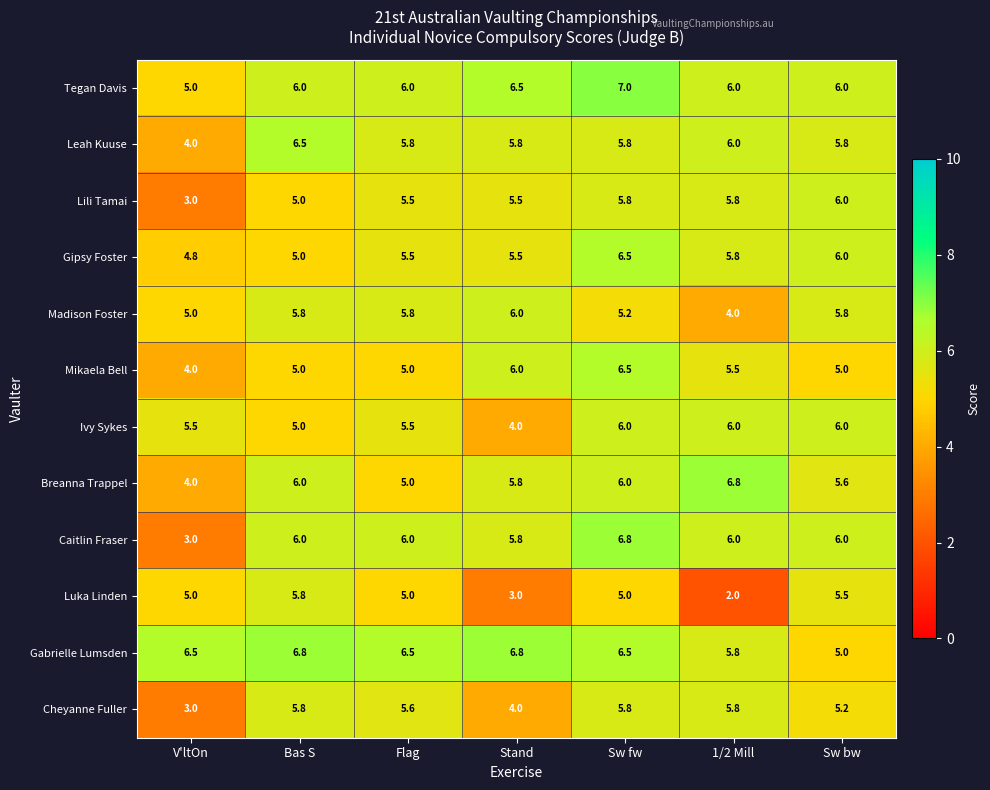

Which series has the largest total across all categories?

Gabrielle Lumsden